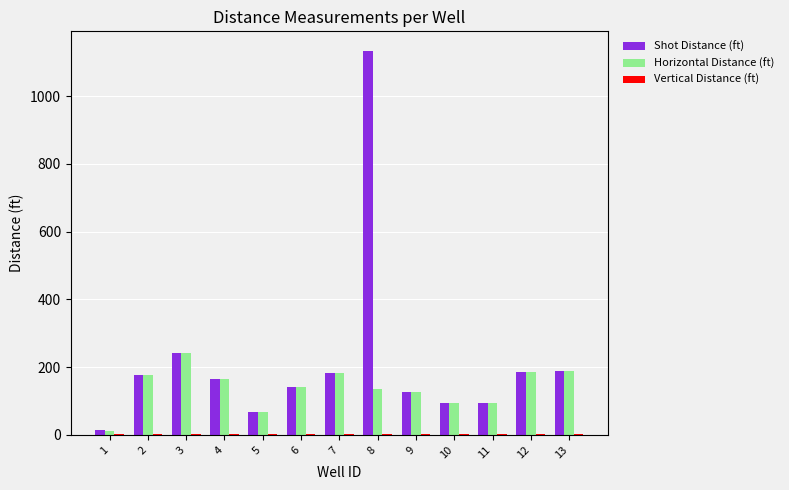

What is the sum of all Shot Distance (ft) values?

2814.2